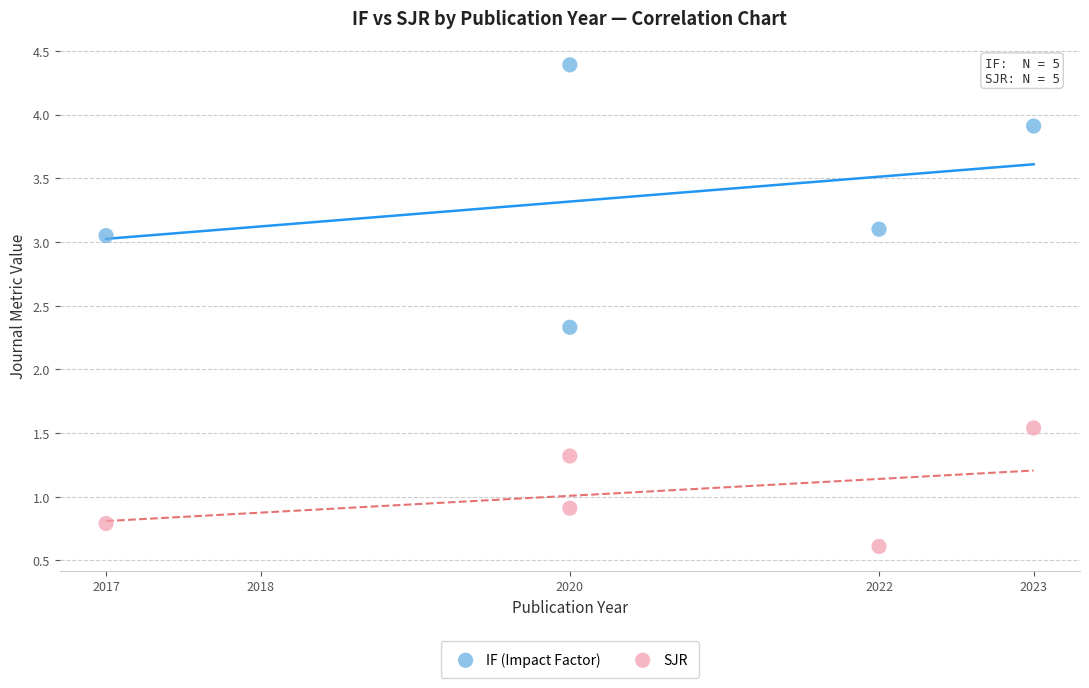

Which series contains the highest Y value?

IF (Impact Factor)